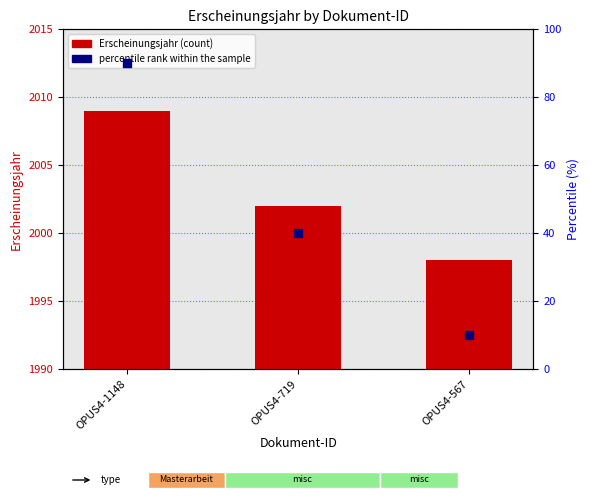

Which series has the largest total across all categories?

Erscheinungsjahr